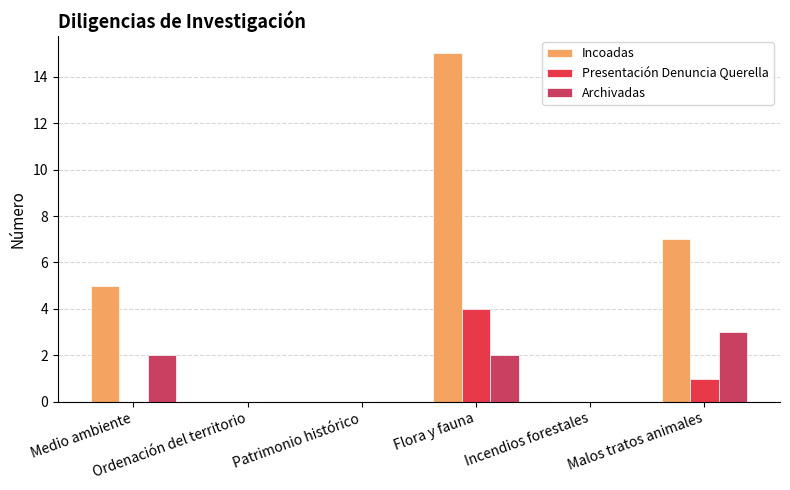

What is the total value across all series at Flora y fauna?

21